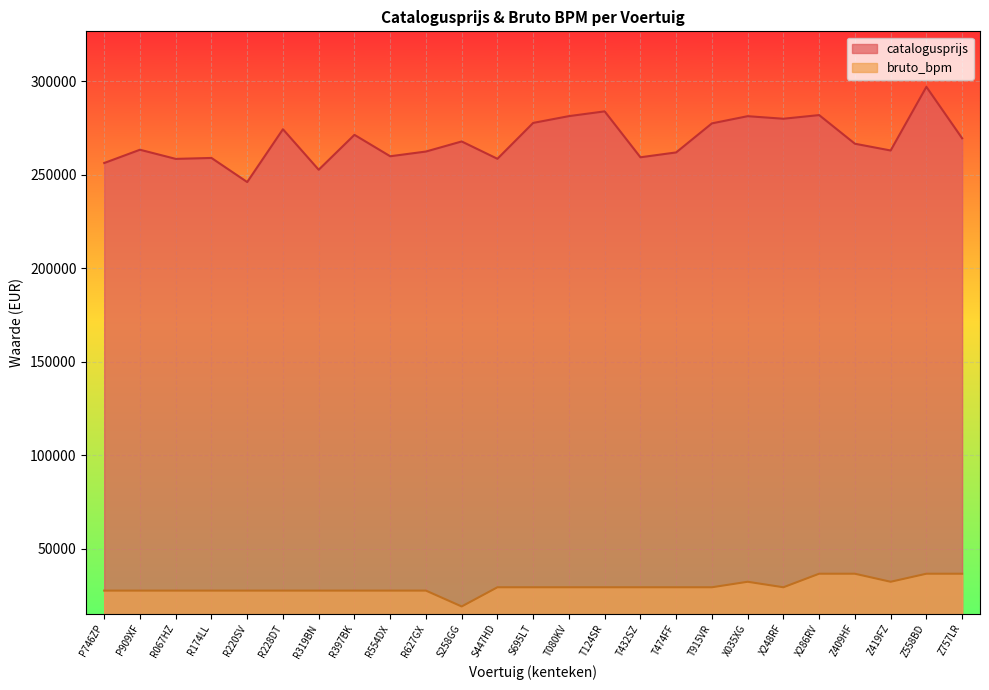

What is the value of the bruto_bpm point at the 6th from the left?

27506